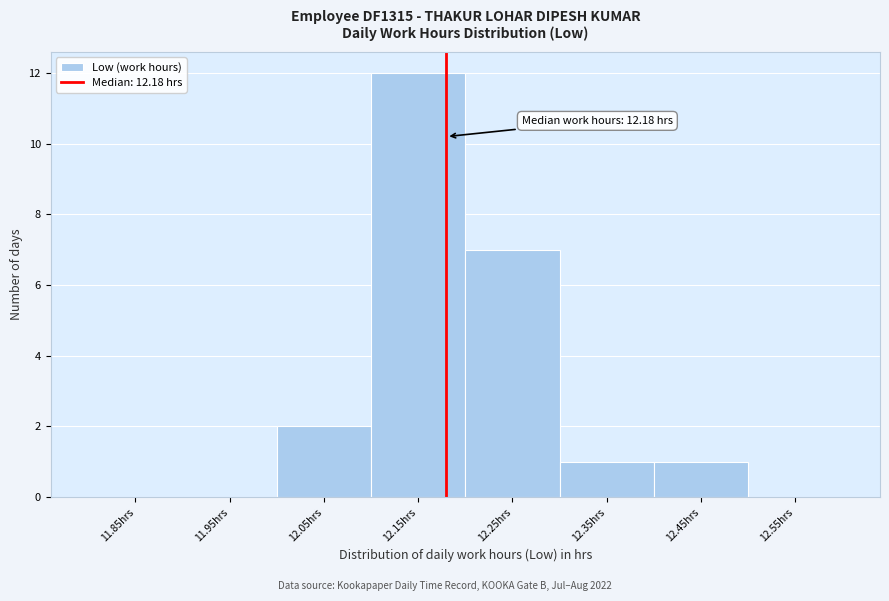

Over which range of the x-axis is the bar tallest?

12.1 to 12.2